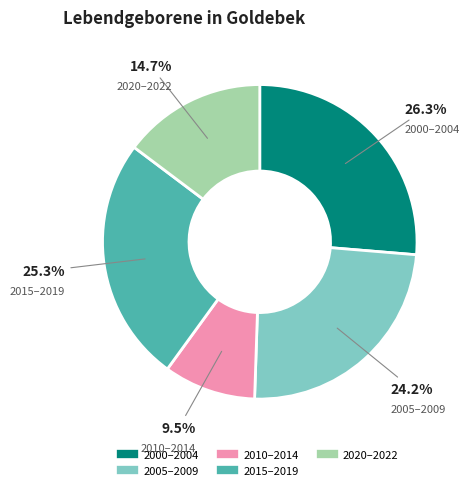

Does any single category account for the majority?

No